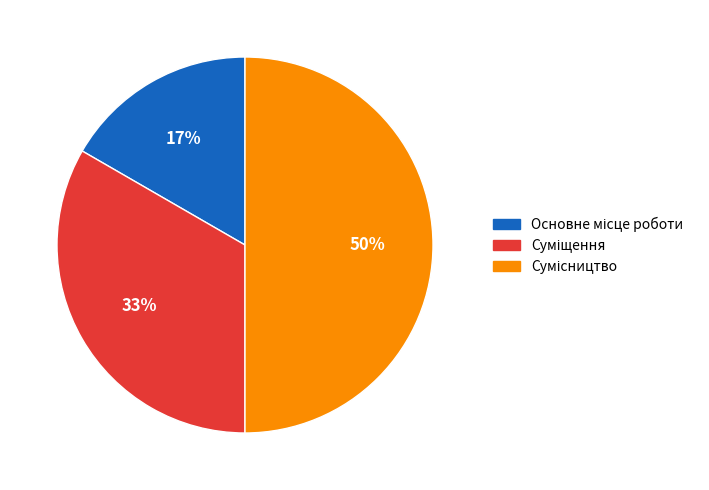

How many segments does this pie chart have?

3